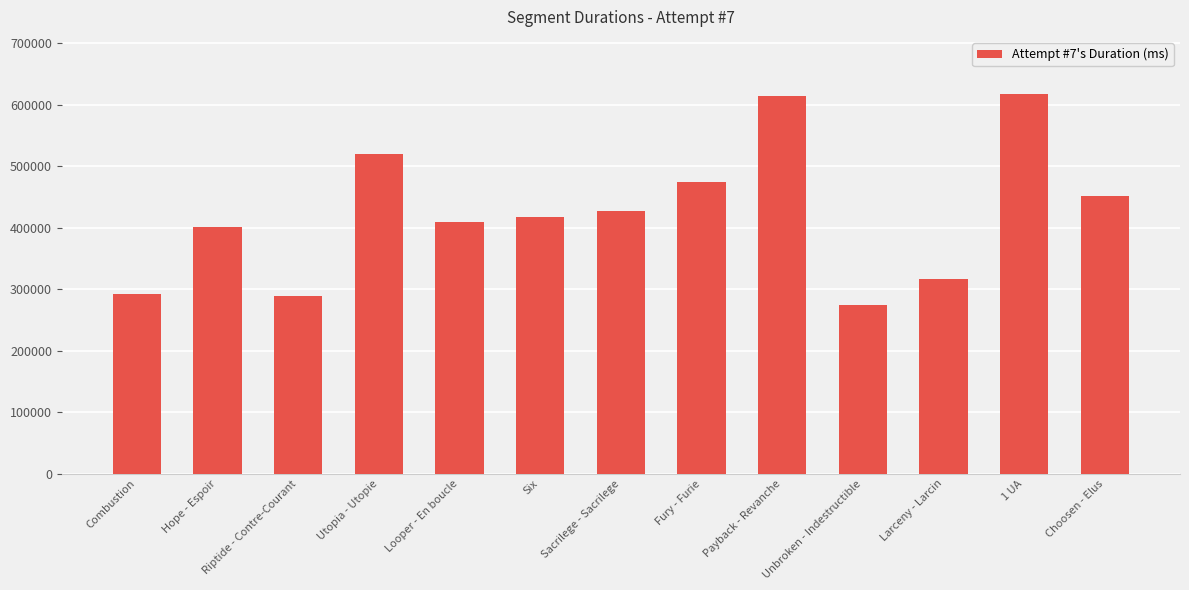

The value at Unbroken - Indestructible is 366681. True or false?

False